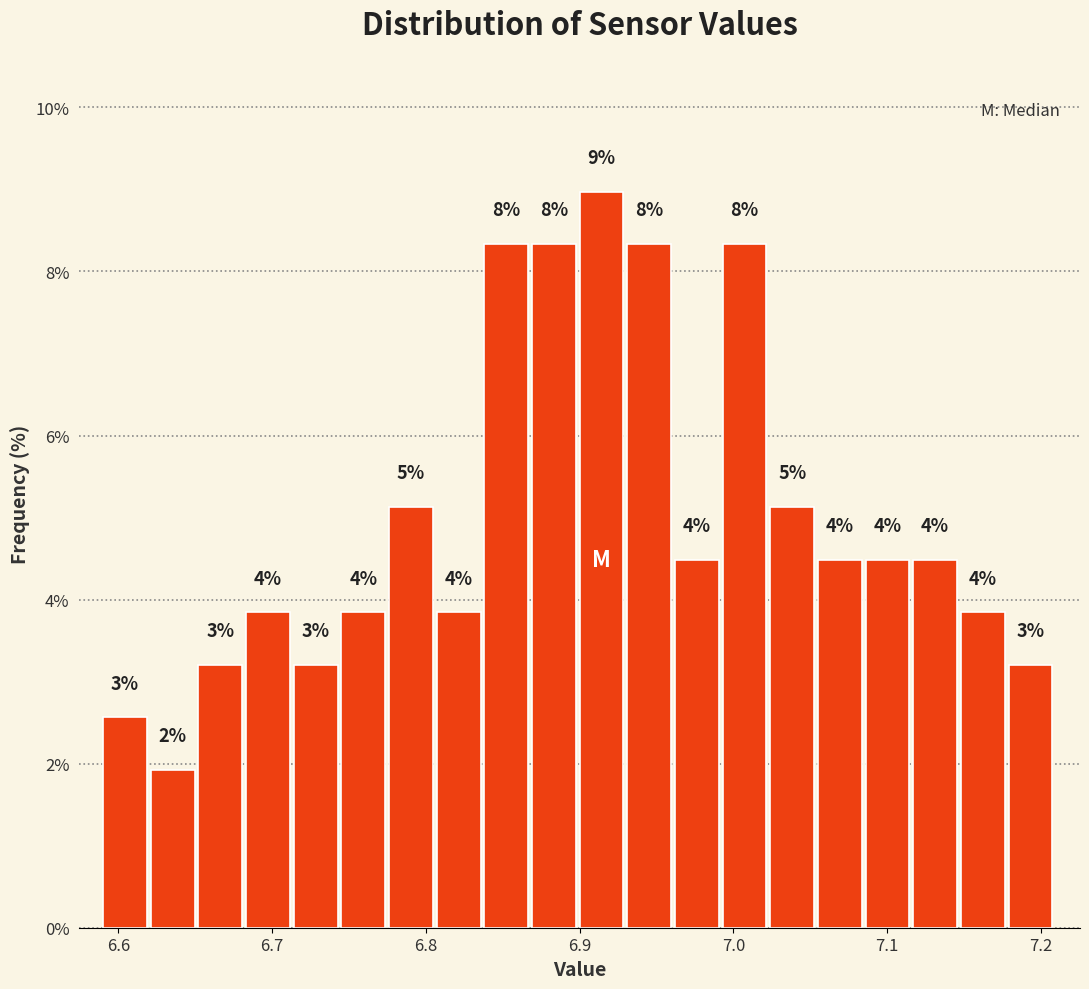

Around what value on the x-axis is the tallest bar? Give the approximate position of its centre, as read against the axis.

6.91